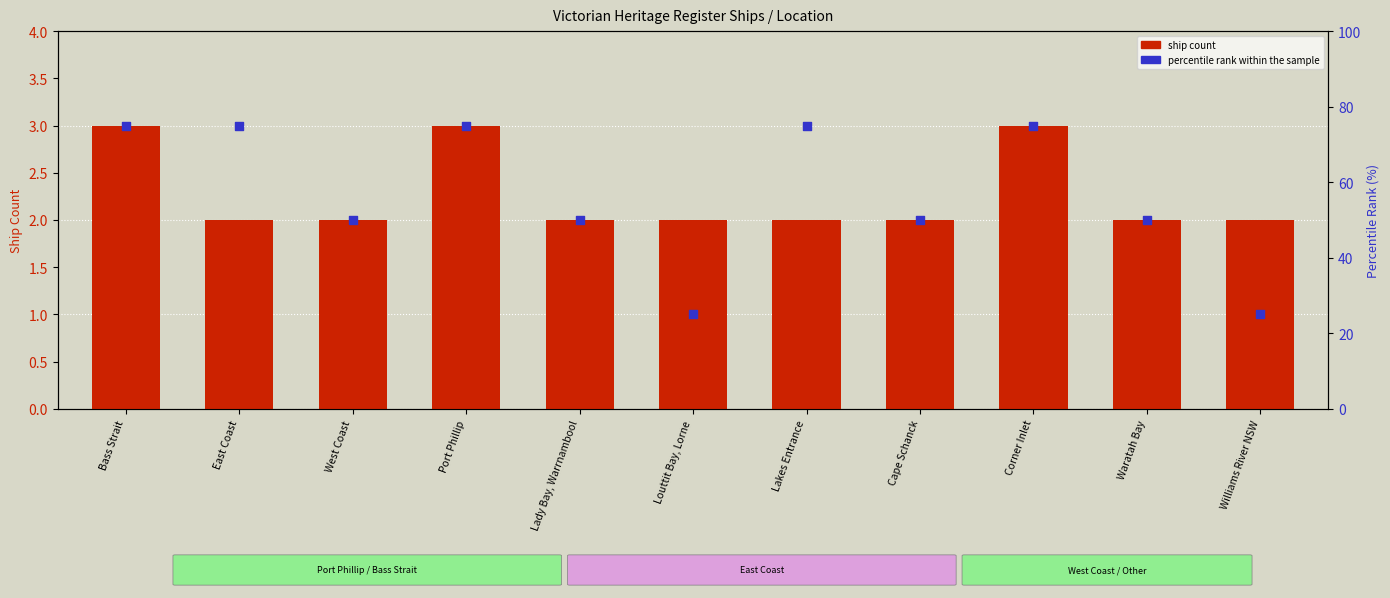

Which series has the largest total across all categories?

percentile rank within the sample